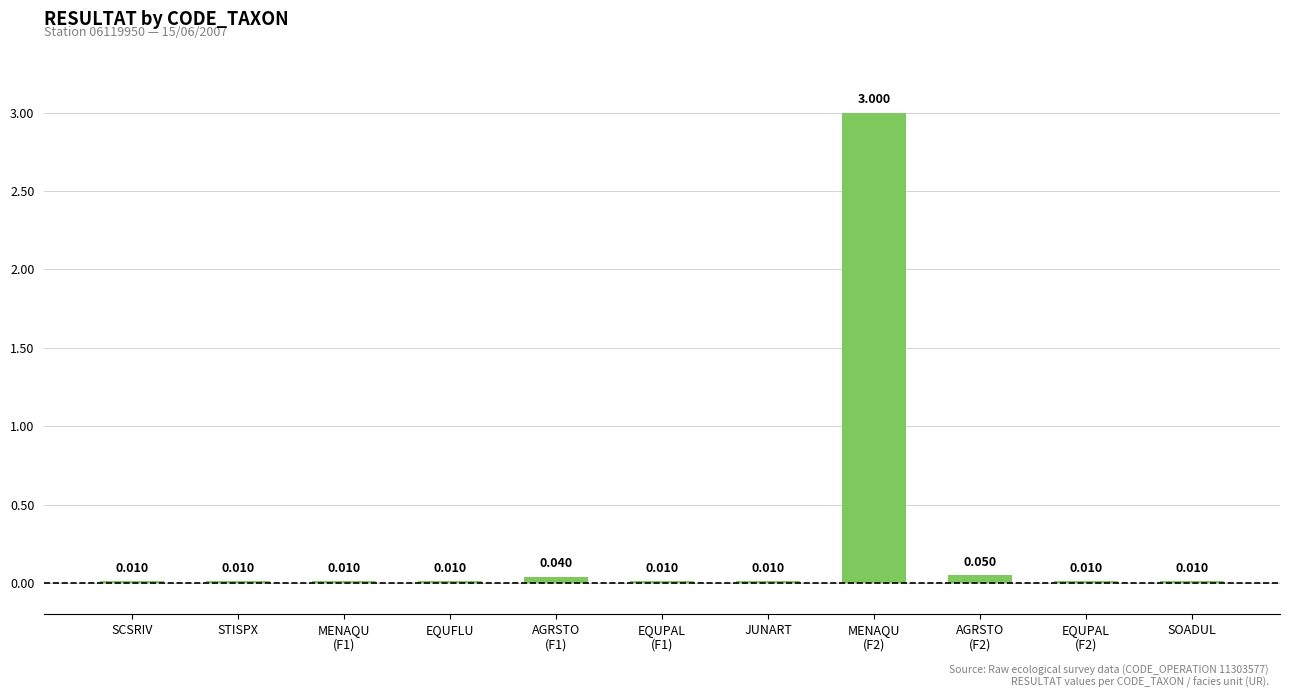

How many series are shown in this chart?

1